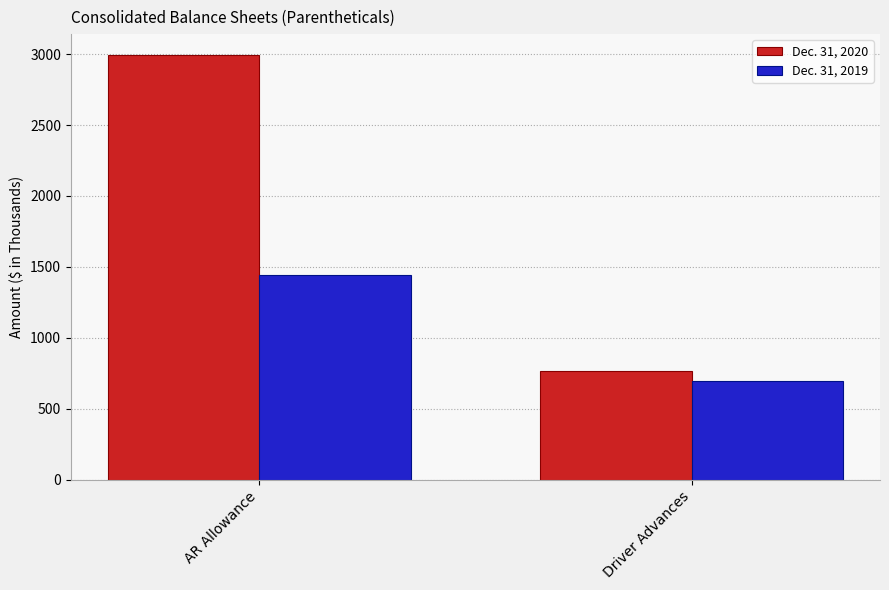

How many categories are shown in the chart?

2